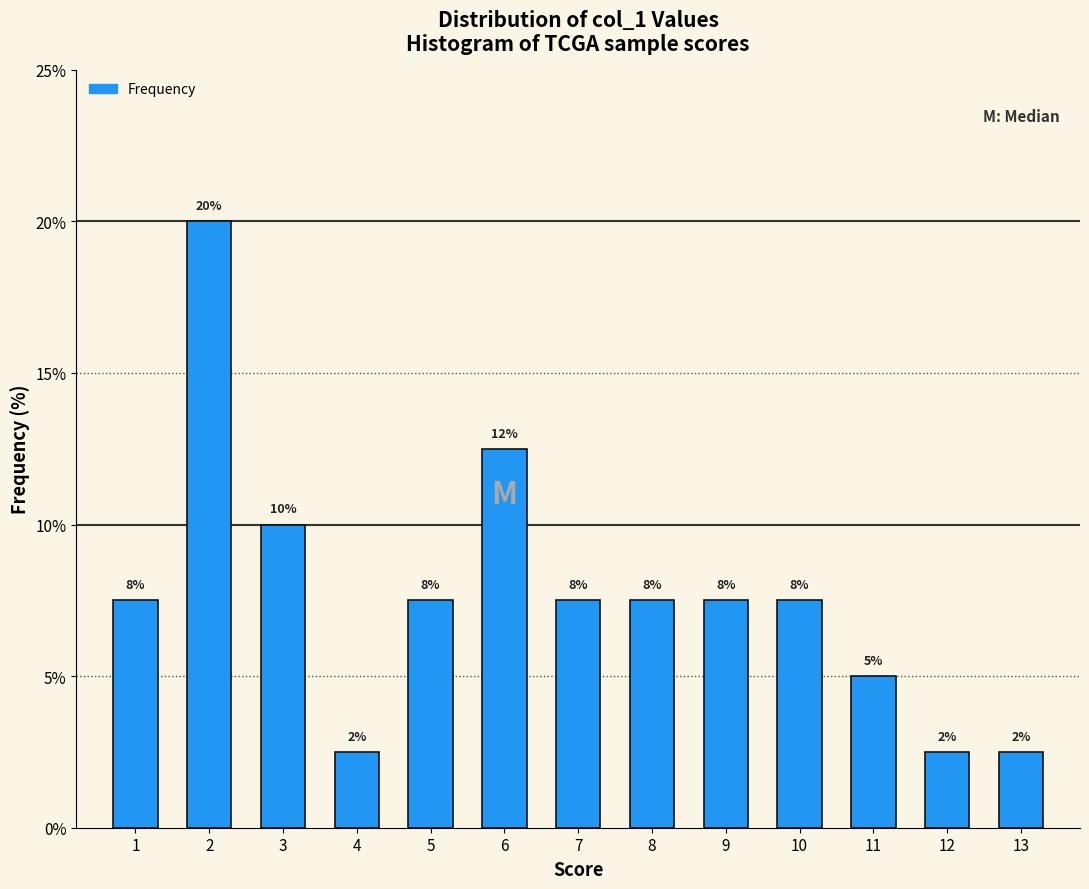

Are the bars horizontal?

No